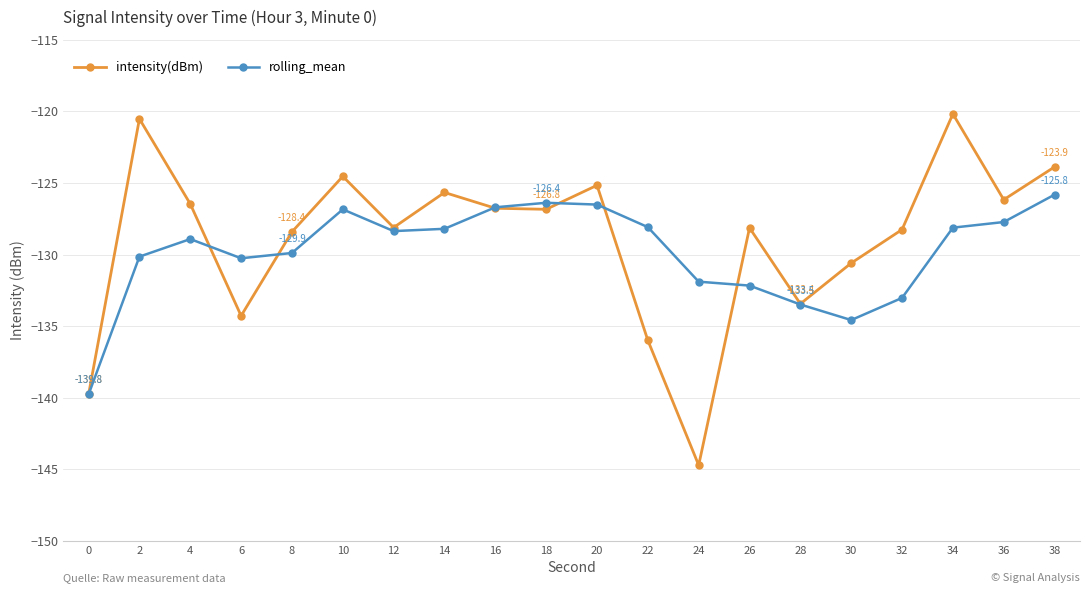

What is the maximum value for rolling_mean?

-125.8